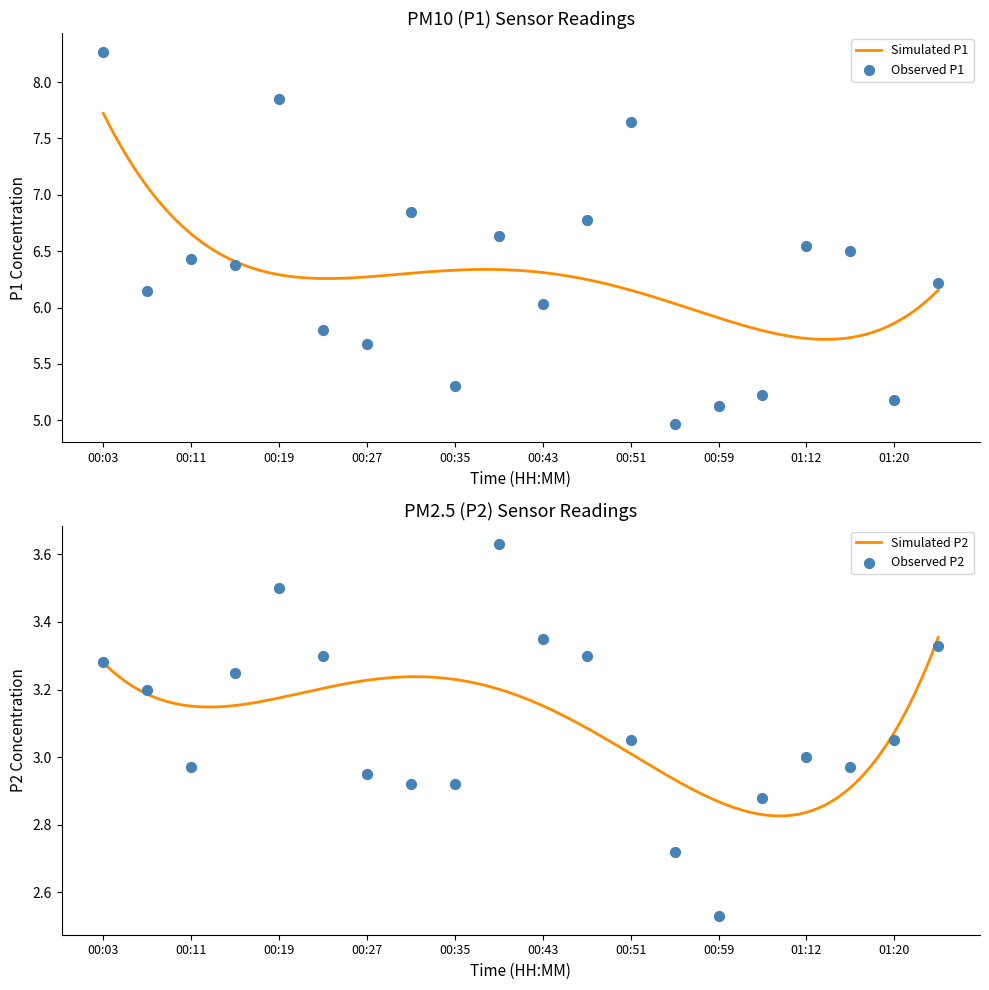

At which category is the sum across all series the highest?

00:03